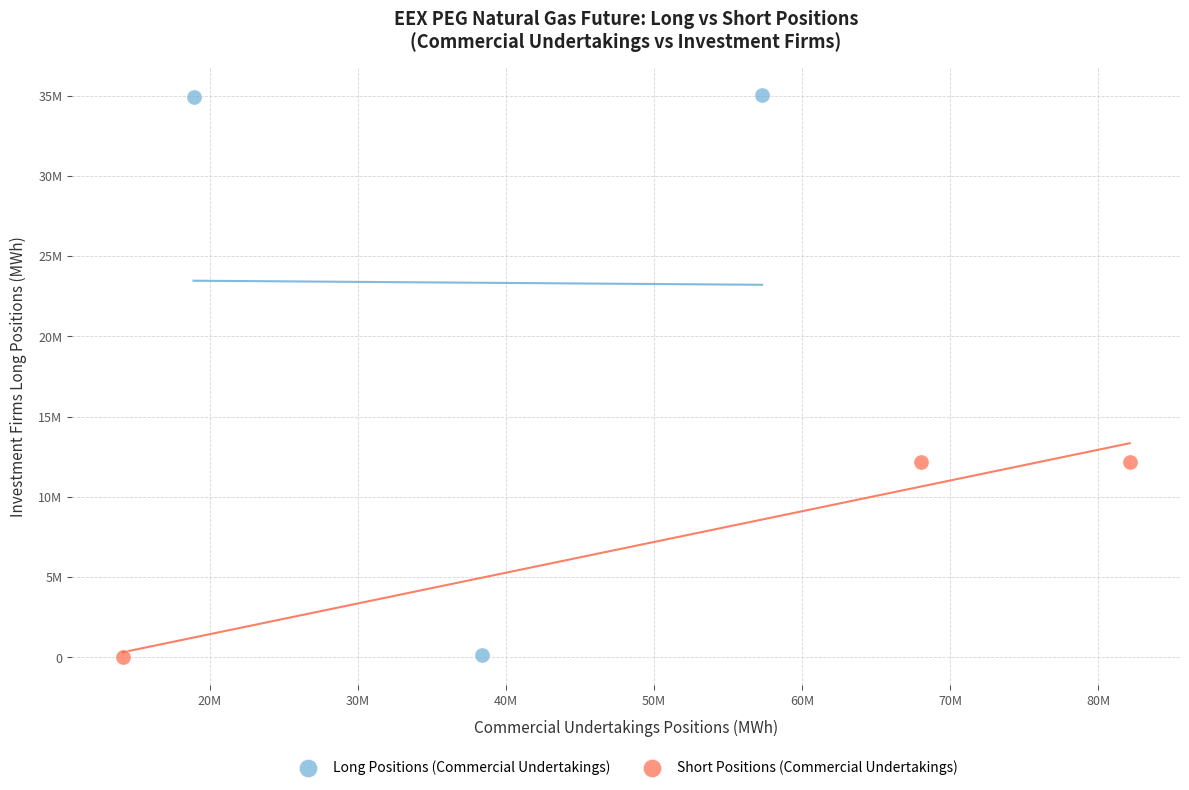

Which series reaches the maximum Y coordinate?

Long Positions (Commercial Undertakings)